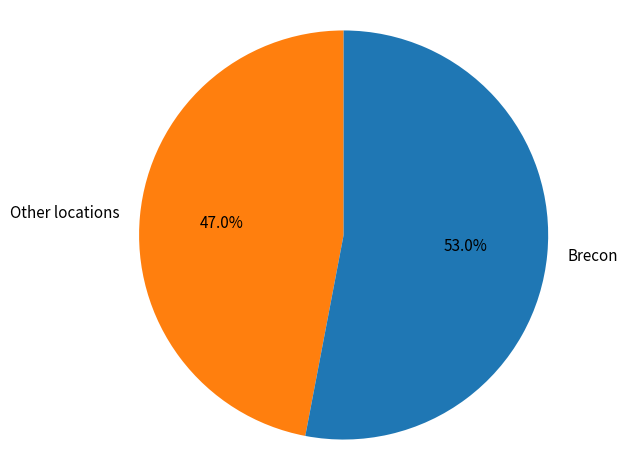

What percentage is NOT represented by Brecon?

47.0%